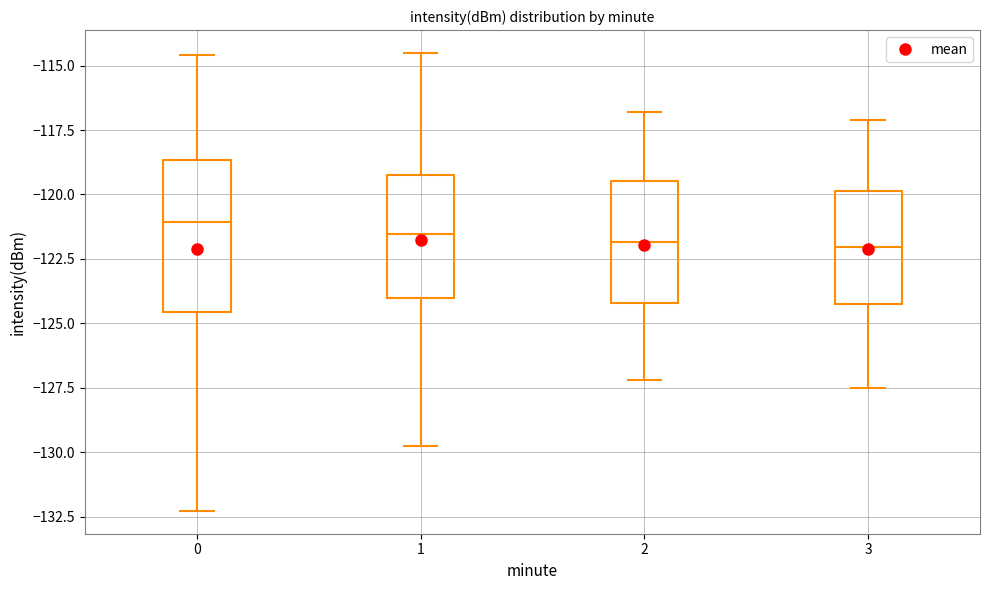

Which box is the tallest, from its lower edge to its upper edge?

0